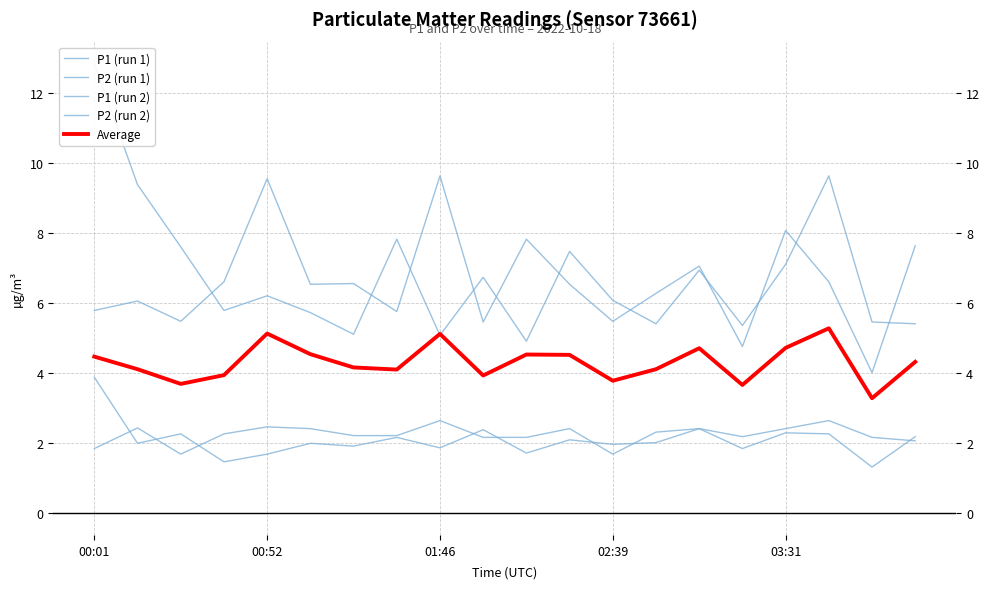

Reading right to left, what are all the values shown in this chart?

P1 (run 1): 7.6	4.0	6.6	8.1	4.8	7.0	6.3	5.5	6.5	7.8	5.5	9.6	5.8	6.5	6.5	9.6	6.6	5.5	6.0	5.8
P2 (run 1): 2.2	1.3	2.2	2.3	1.8	2.4	2.3	1.7	2.4	2.1	2.1	2.6	2.2	2.2	2.4	2.5	2.2	1.7	2.4	1.8
P1 (run 2): 5.4	5.5	9.6	7.1	5.3	6.9	5.4	6.1	7.5	4.9	6.7	5.1	7.8	5.1	5.7	6.2	5.8	7.6	9.4	12.8
P2 (run 2): 2.0	2.1	2.6	2.4	2.2	2.4	2.0	1.9	2.1	1.7	2.4	1.9	2.1	1.9	2.0	1.7	1.4	2.2	2.0	3.9
Average: 4.3	3.3	5.3	4.7	3.6	4.7	4.1	3.8	4.5	4.5	3.9	5.1	4.1	4.2	4.5	5.1	3.9	3.7	4.1	4.5